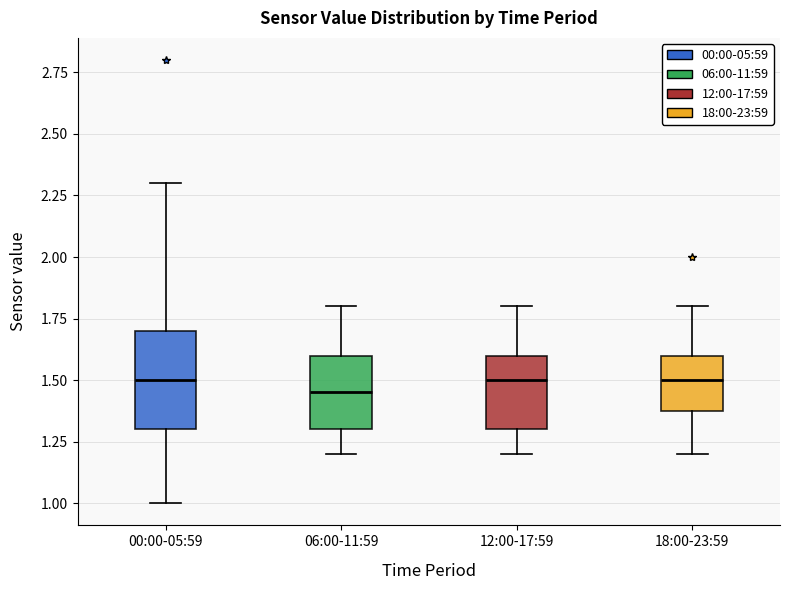

Comparing the boxes themselves (not the whiskers), which one is the tallest?

00:00-05:59